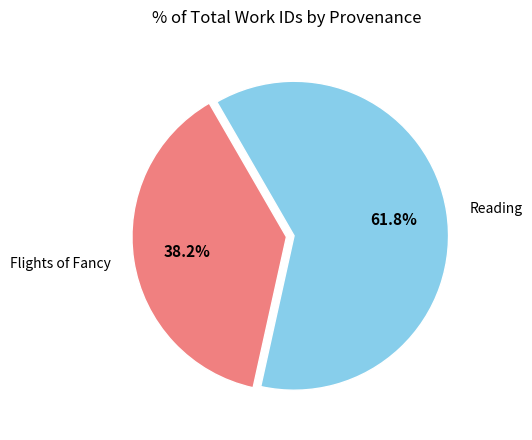

Does any single category account for the majority?

Yes